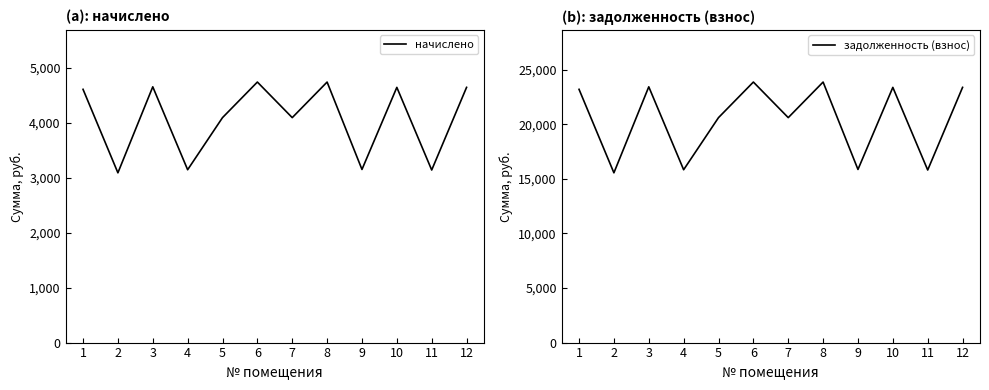

What is the sum of the начислено values at 10 and 6?

9394.6